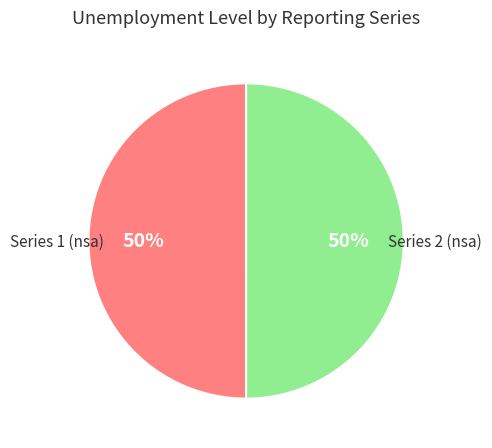

To the nearest percent, what percentage of the pie is Series 1 (nsa)?

50%